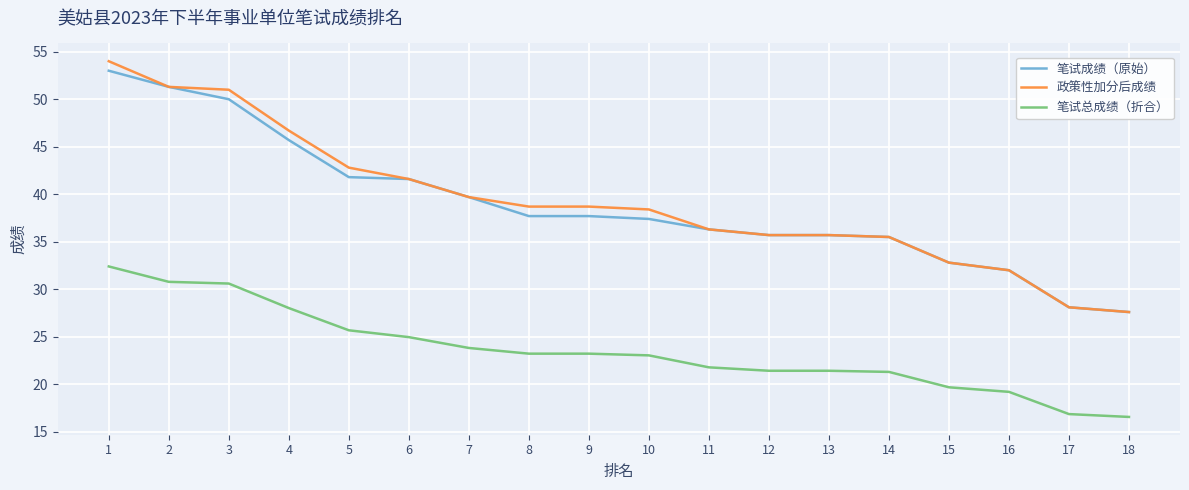

The 政策性加分后成绩 series shows 60.9 at 12. True or false?

False